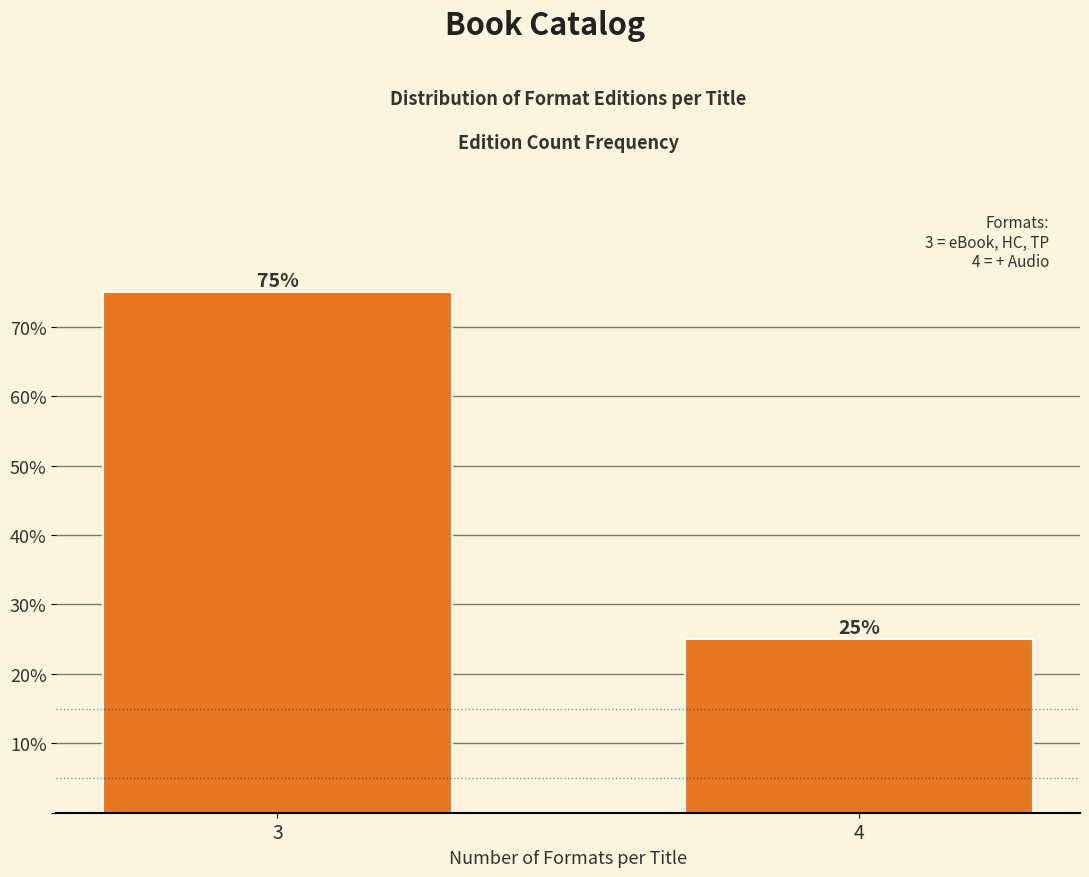

Reading right to left, transcribe all the data shown in this chart.

4=25	3=75